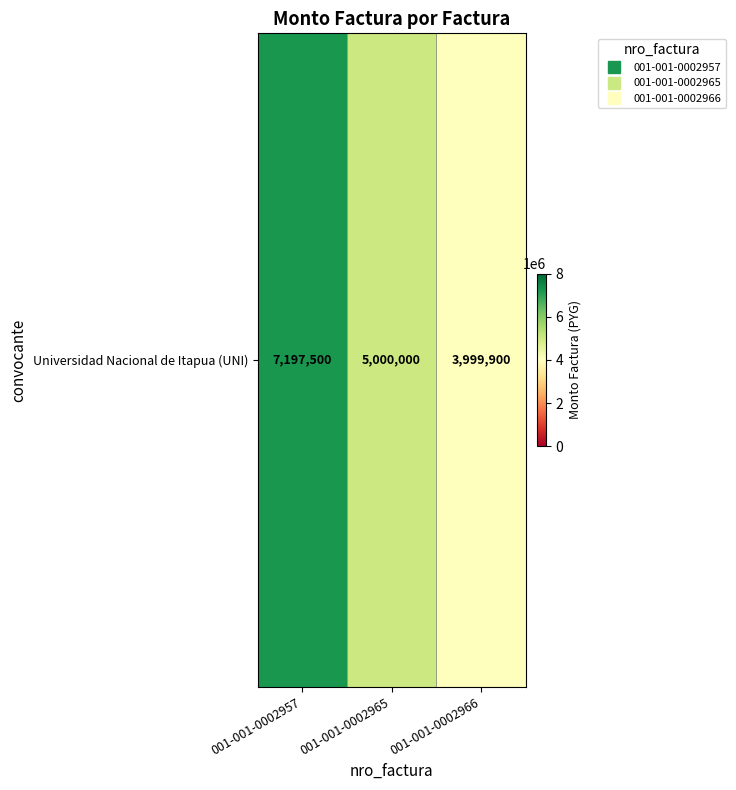

What is the change in value from 001-001-0002957 to 001-001-0002966?

-3197600